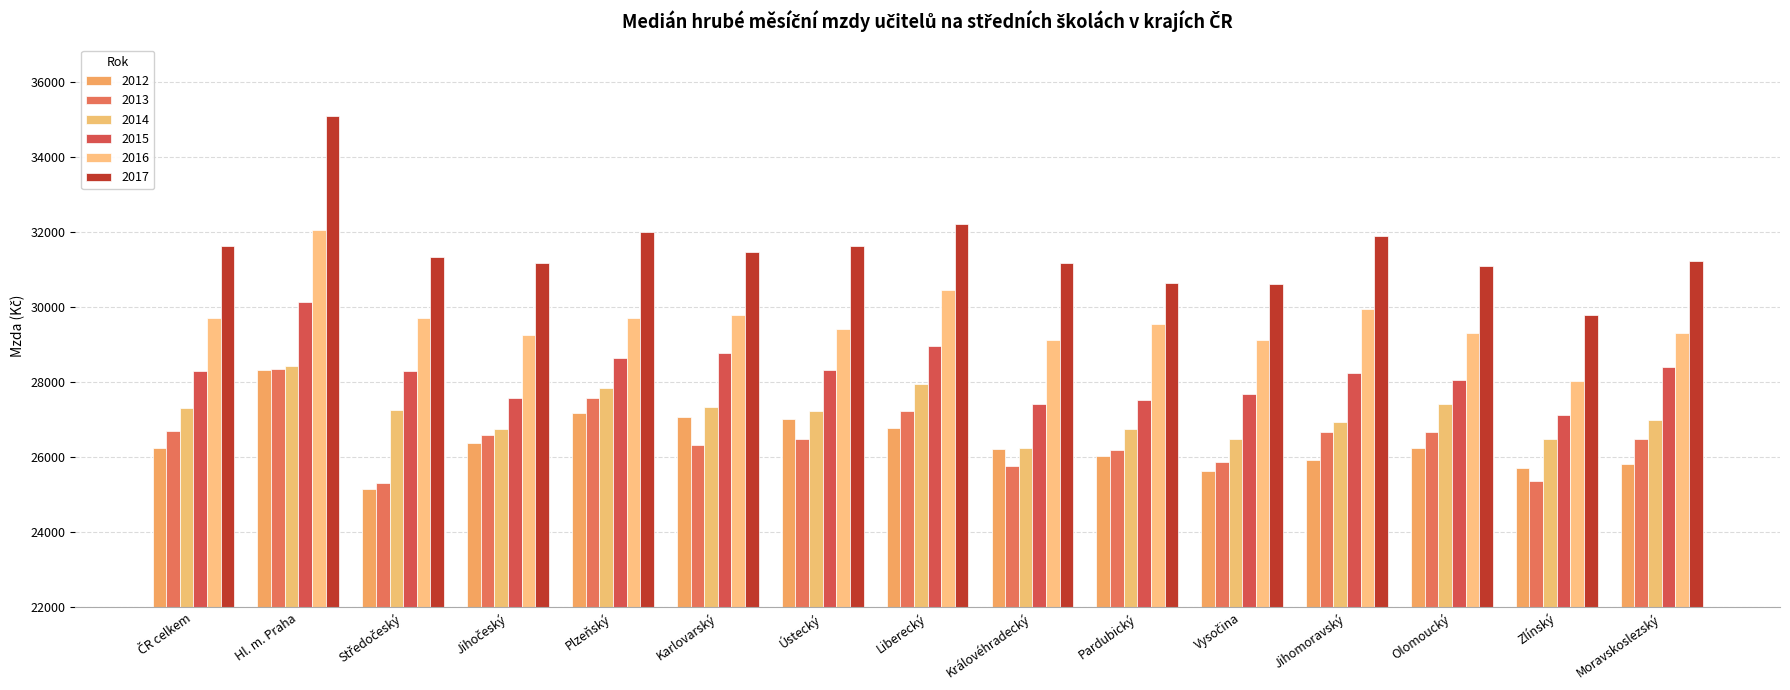

The value of 2013 at Liberecký is 41199.8. True or false?

False